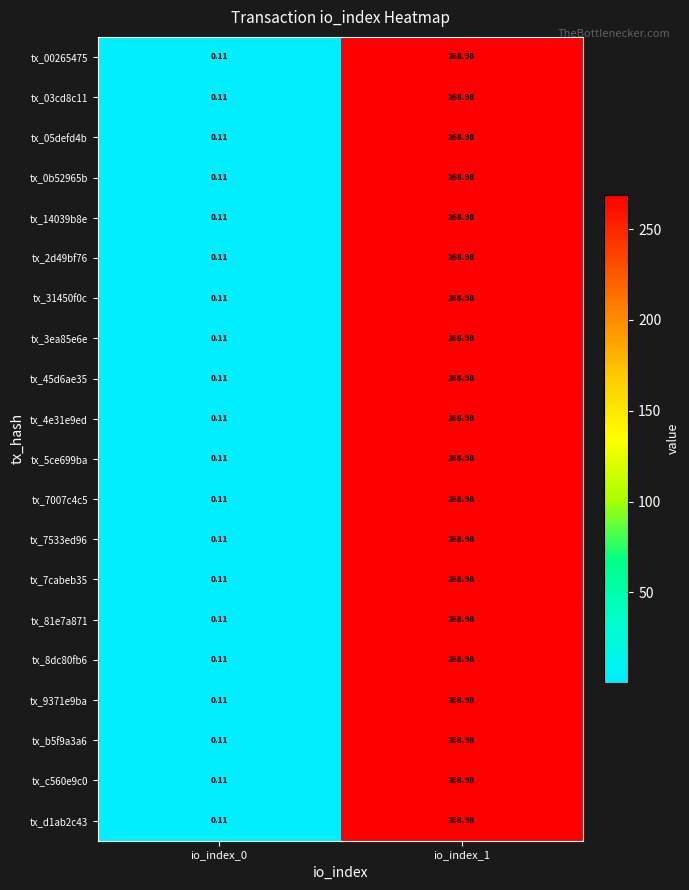

Is the value of tx_81e7a871 at io_index_1 greater than the value of tx_05defd4b at io_index_0?

Yes